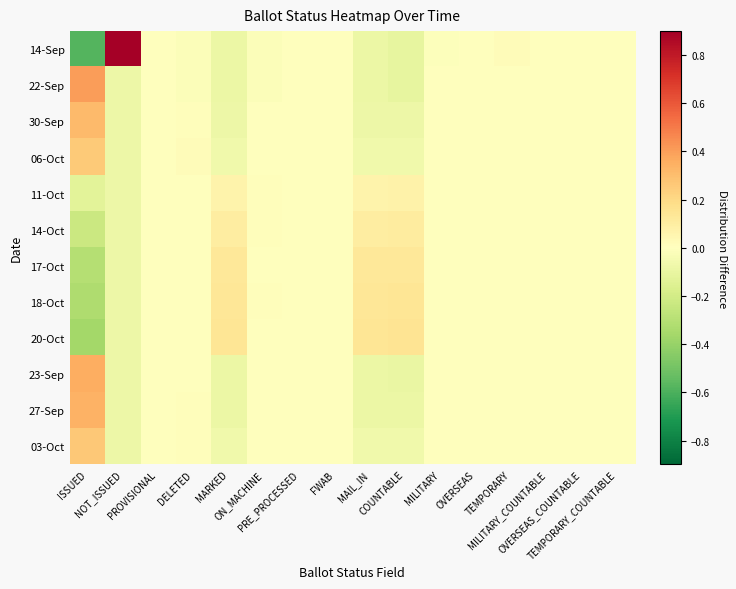

Count the number of data series in this chart.

12